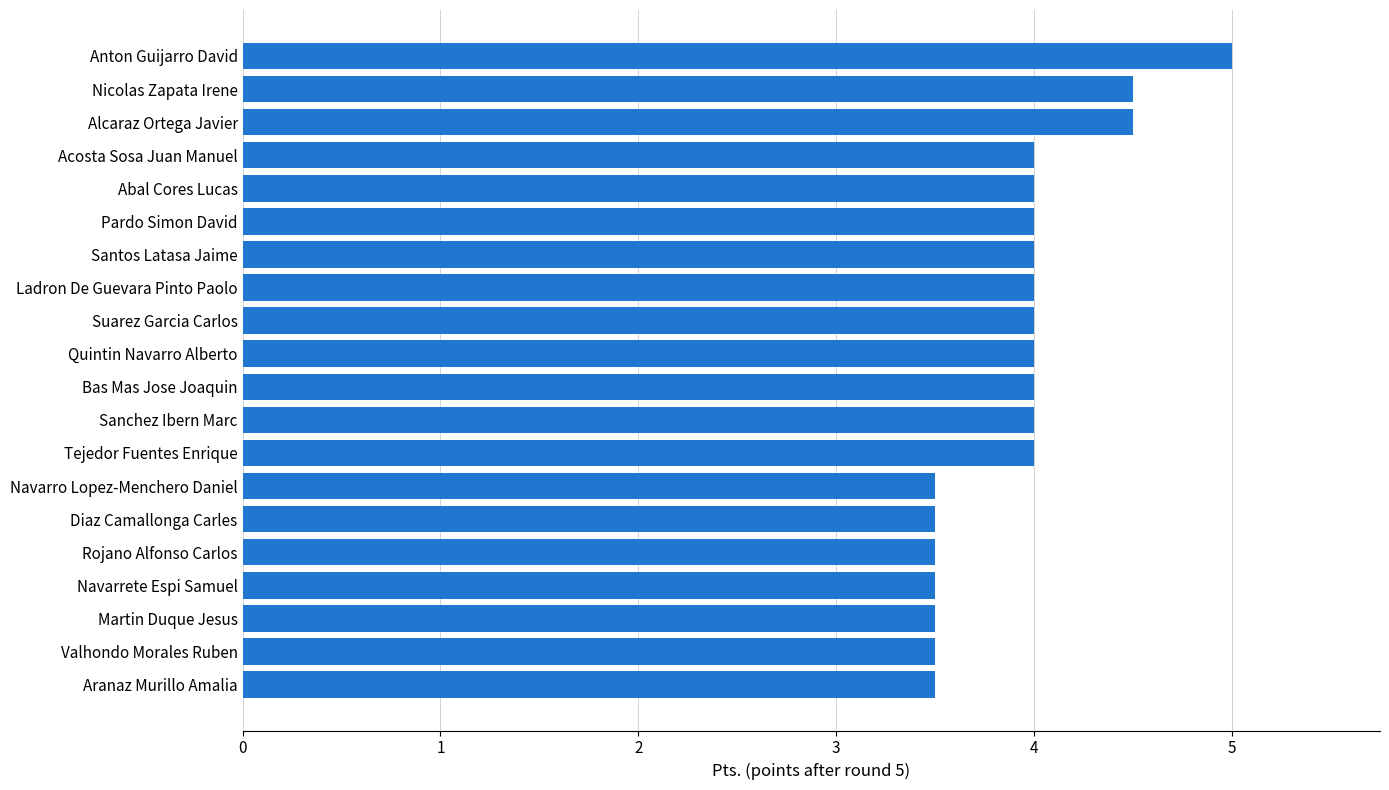

What value does the data have at Rojano Alfonso Carlos?

3.5